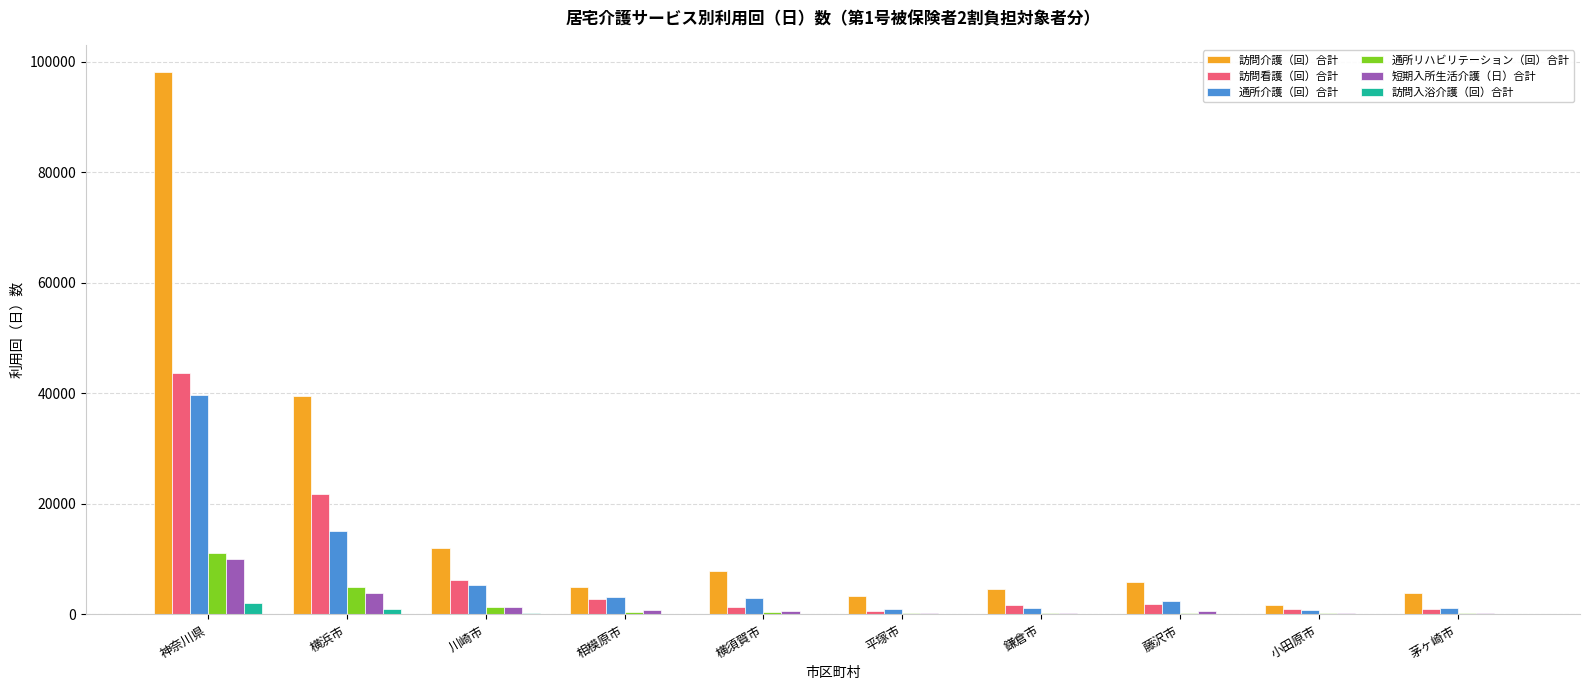

Which series changed the most between 神奈川県 and 横須賀市?

訪問介護（回）合計